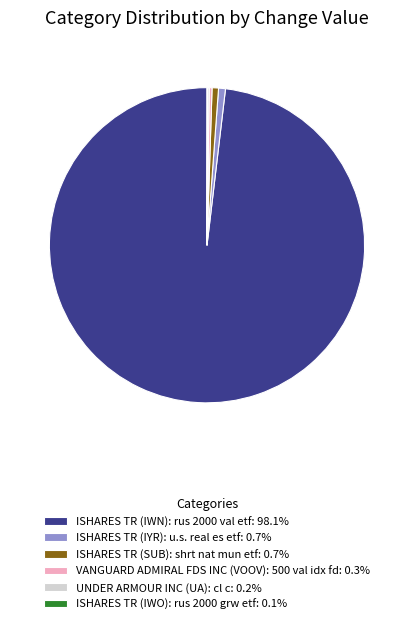

What is the ratio of the value at VANGUARD ADMIRAL FDS INC (VOOV): 500 val idx fd: 0.3% to the value at ISHARES TR (SUB): shrt nat mun etf: 0.7%?

0.4